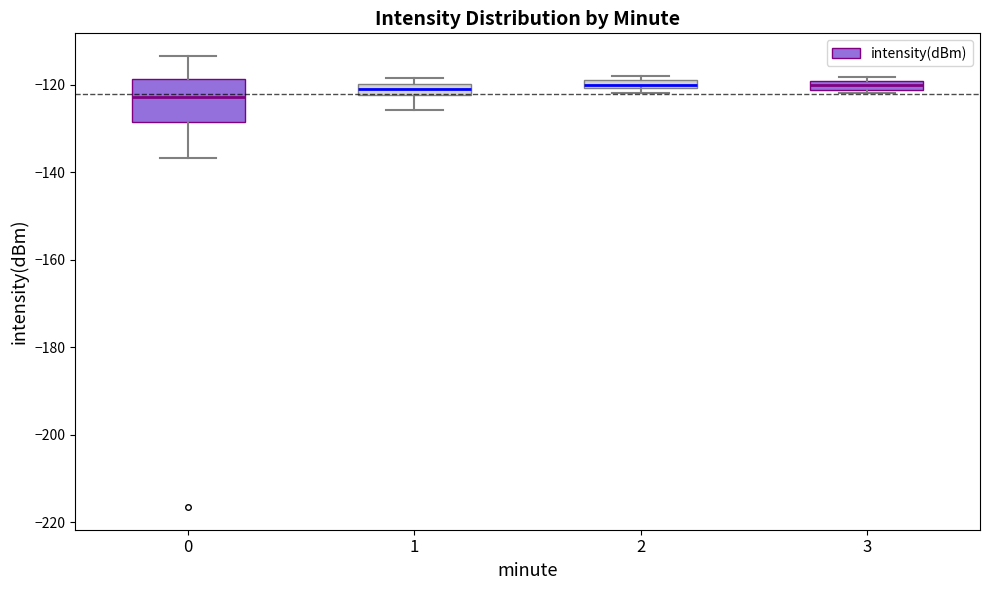

Where is the lower edge of the box at x = 2 on the y-axis? The values are not printed on the chart, so give them approximately, as read against the axis.

-120